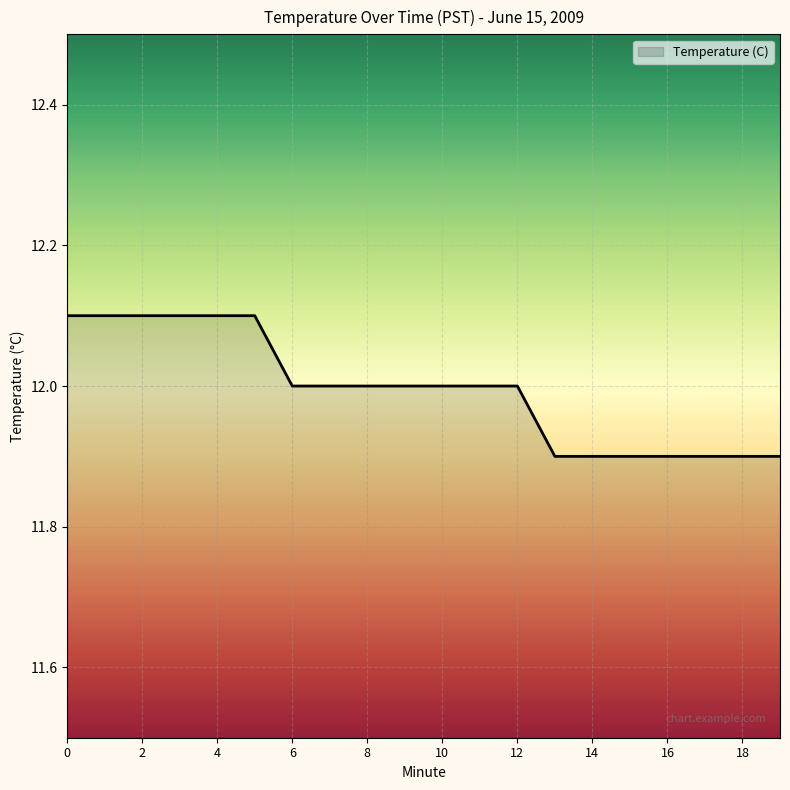

What is the smallest value displayed?

11.9